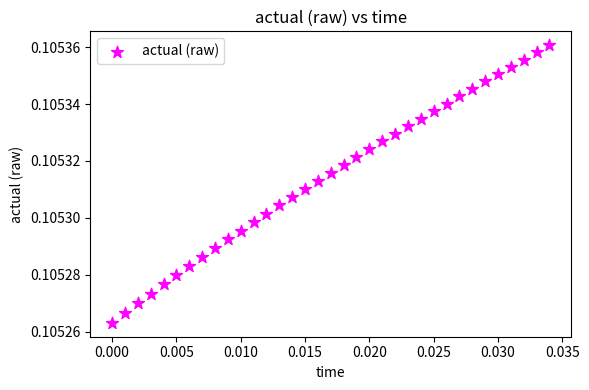

How many points are shown in the scatter plot?

35